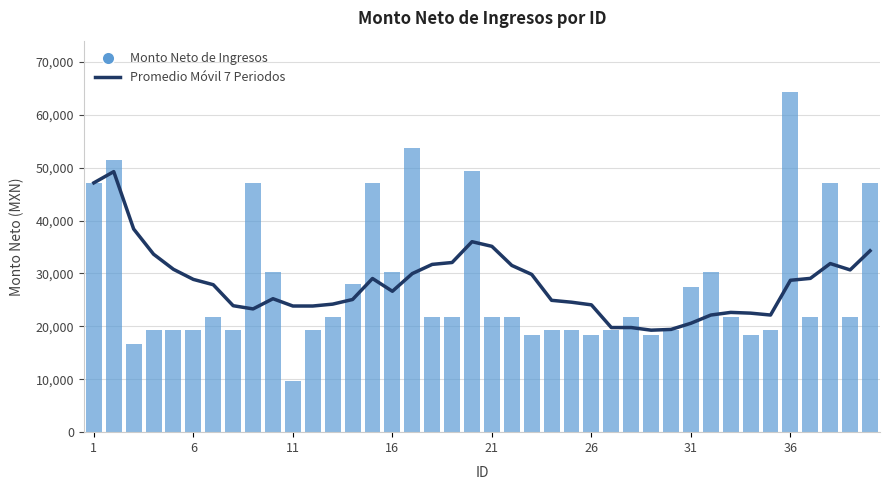

What is the maximum value shown in the chart?

64356.0